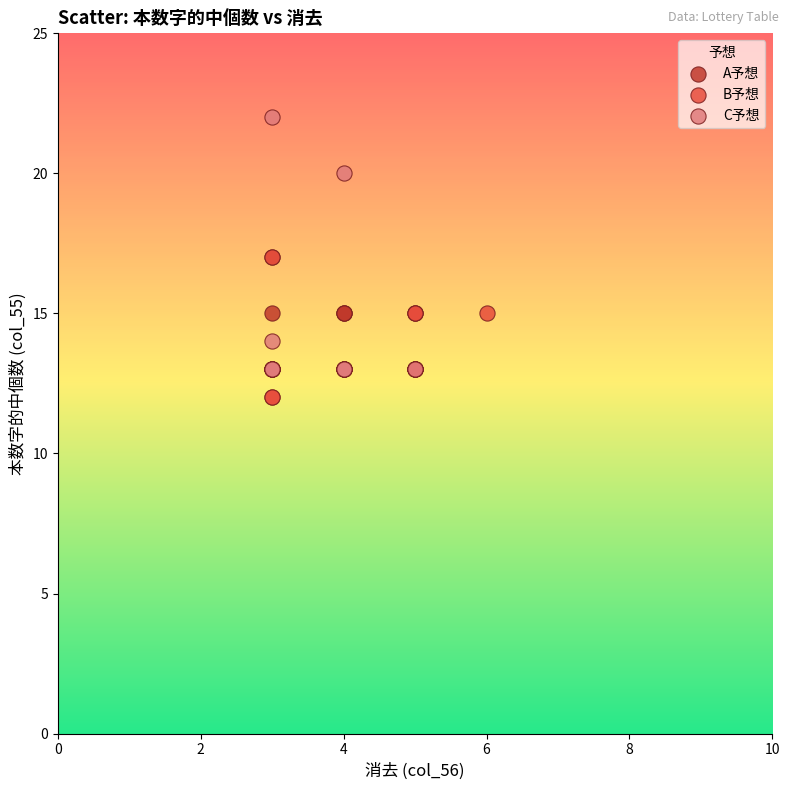

Which series has the widest spread of Y values?

C予想